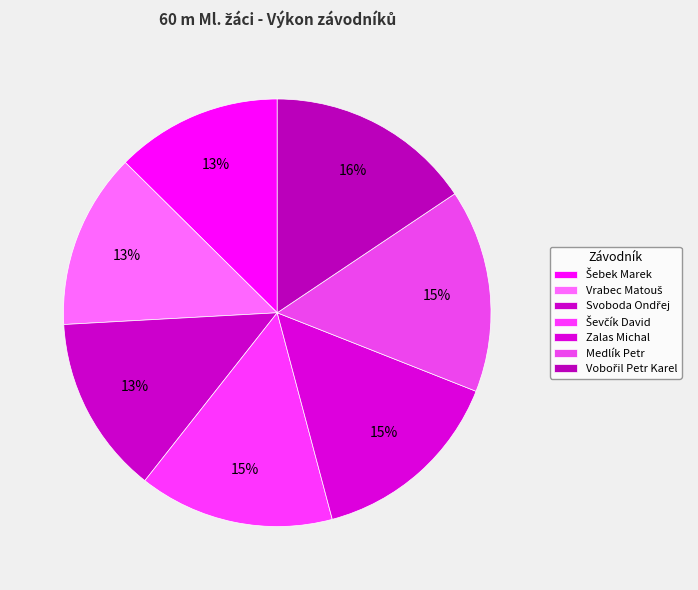

The Svoboda Ondřej slice represents 22% of the pie. True or false?

False